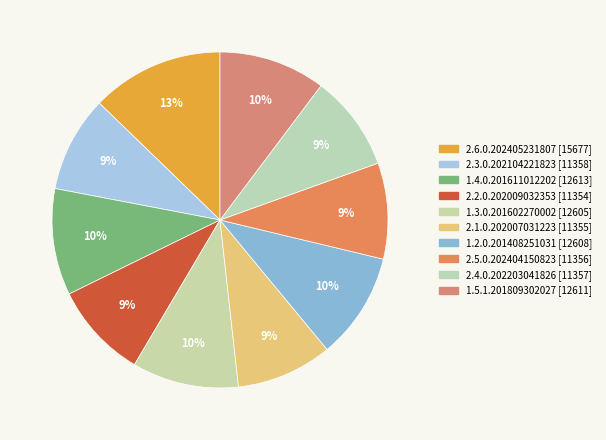

How many segments does this pie chart have?

10